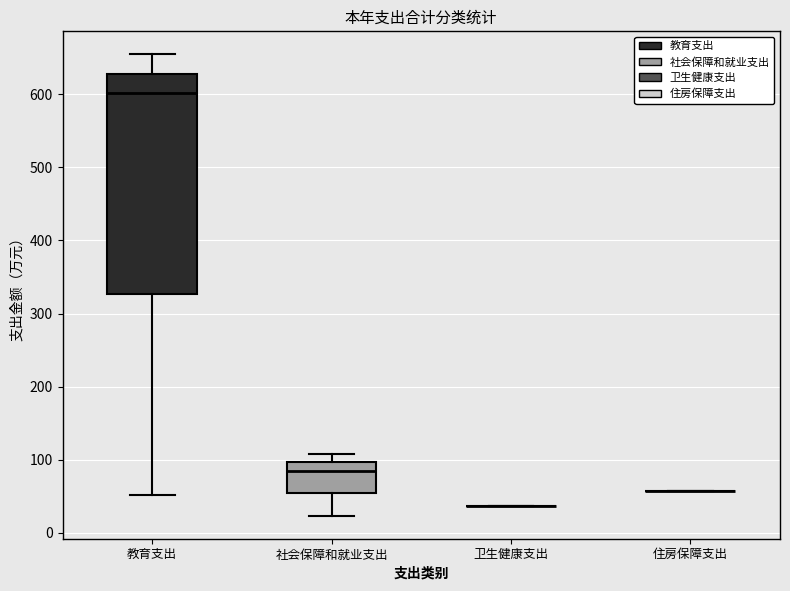

Comparing the boxes themselves (not the whiskers), which one is the tallest?

教育支出